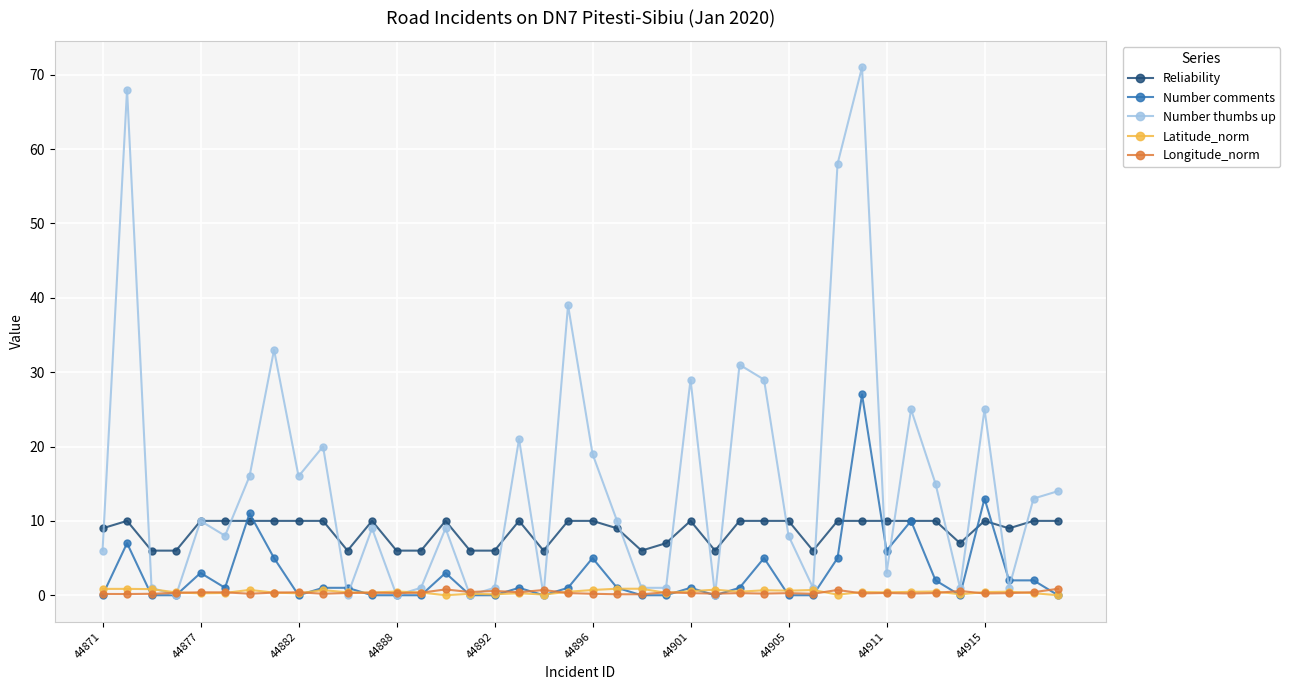

True or false: Longitude_norm has more than 2 interior local peaks.

True